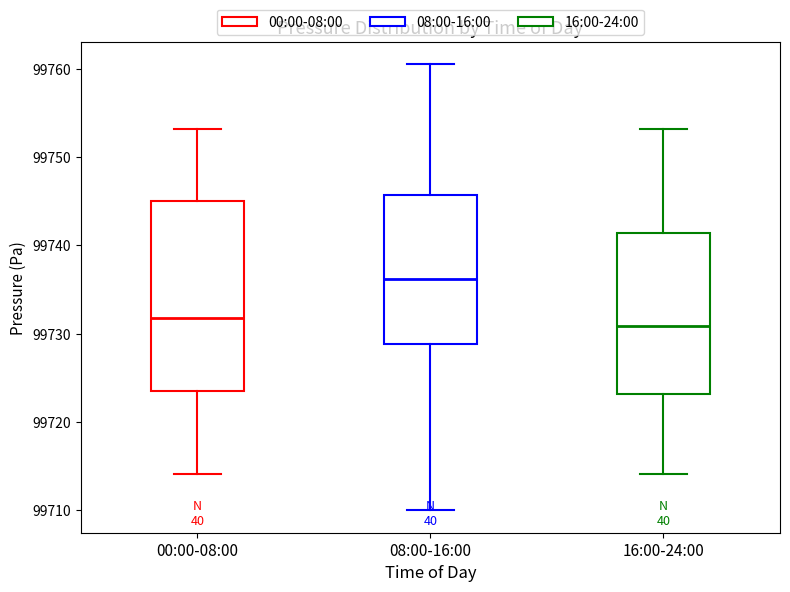

Comparing the boxes themselves (not the whiskers), which one is the tallest?

00:00-08:00